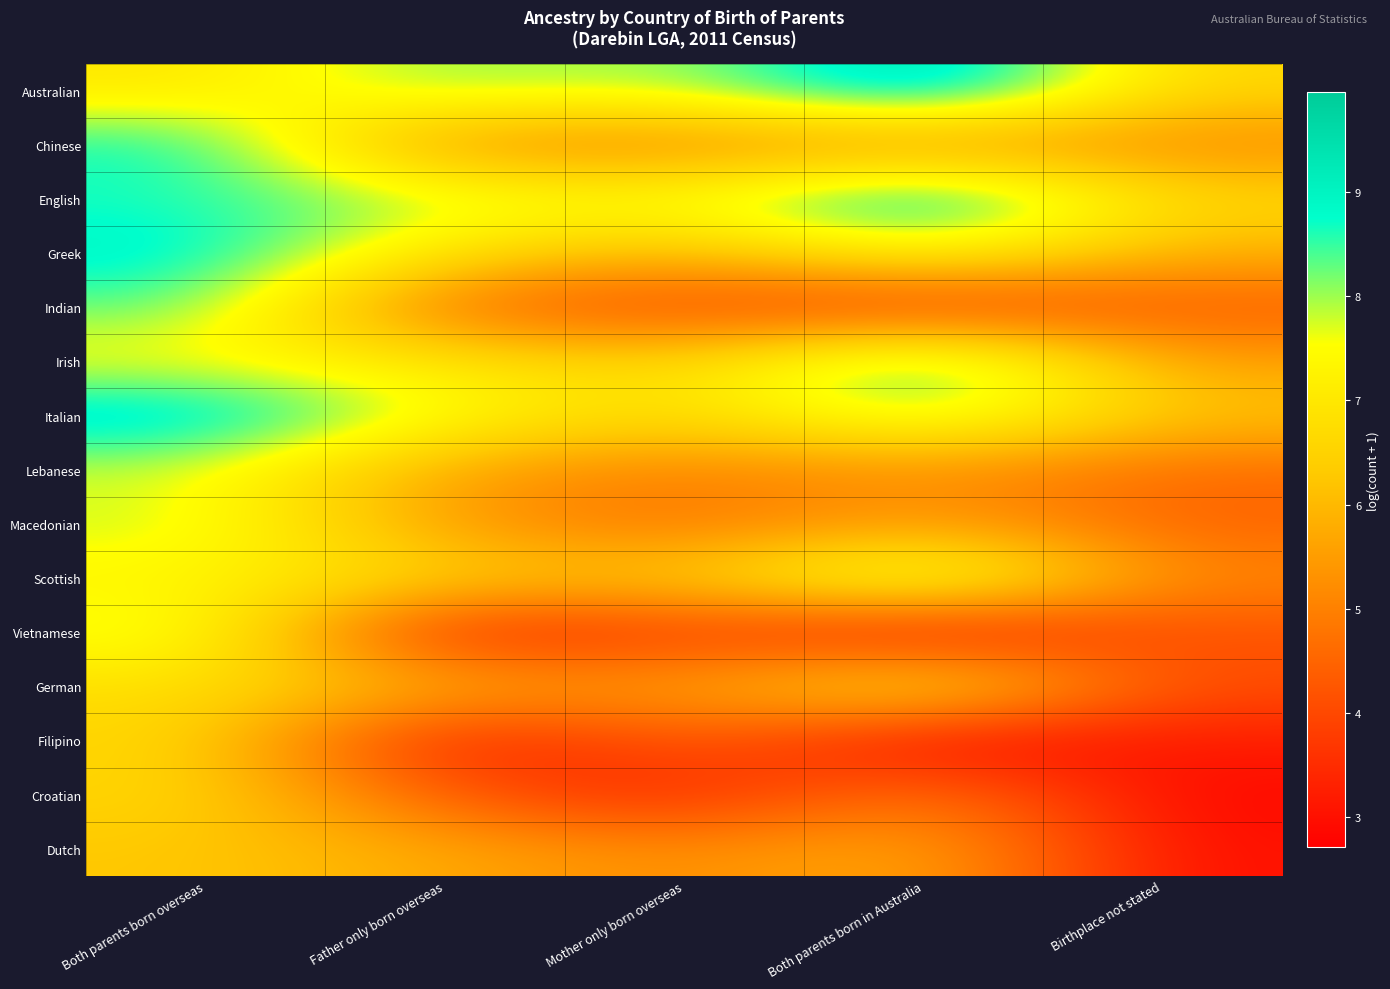

At which category does the chart reach its peak across all series?

Both parents born in Australia